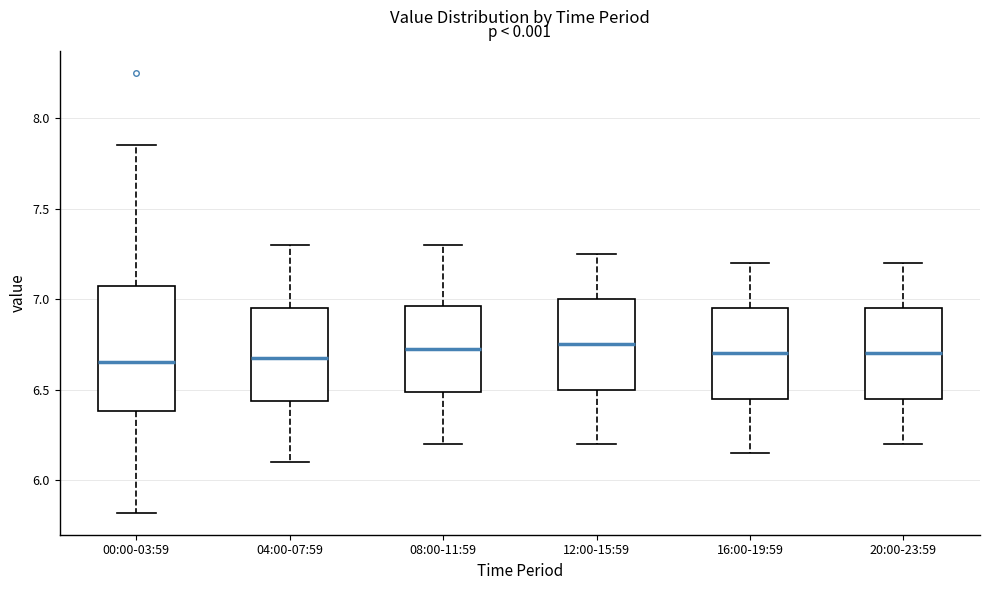

Where does the lower whisker of the box for 12:00-15:59 end on the y-axis? The values are not printed on the chart, so give them approximately, as read against the axis.

6.20